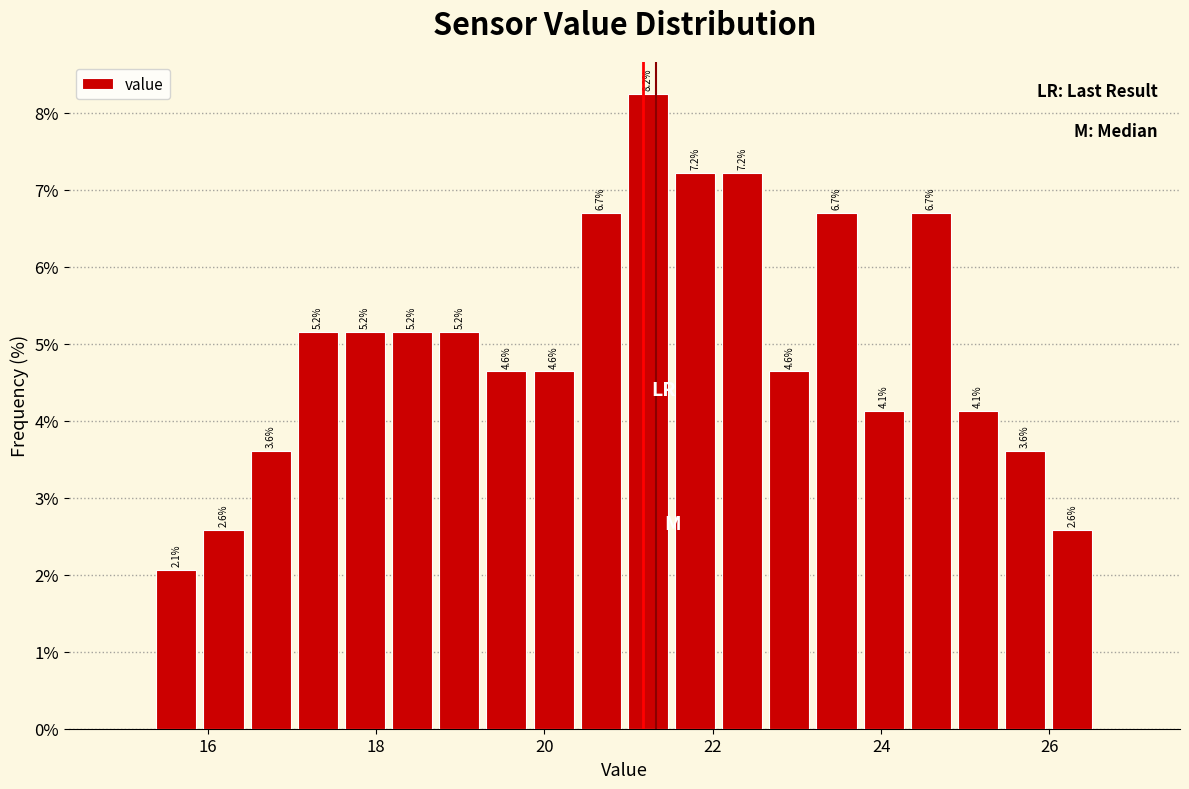

Around what value on the x-axis is the tallest bar? Give the approximate position of its centre, as read against the axis.

21.2